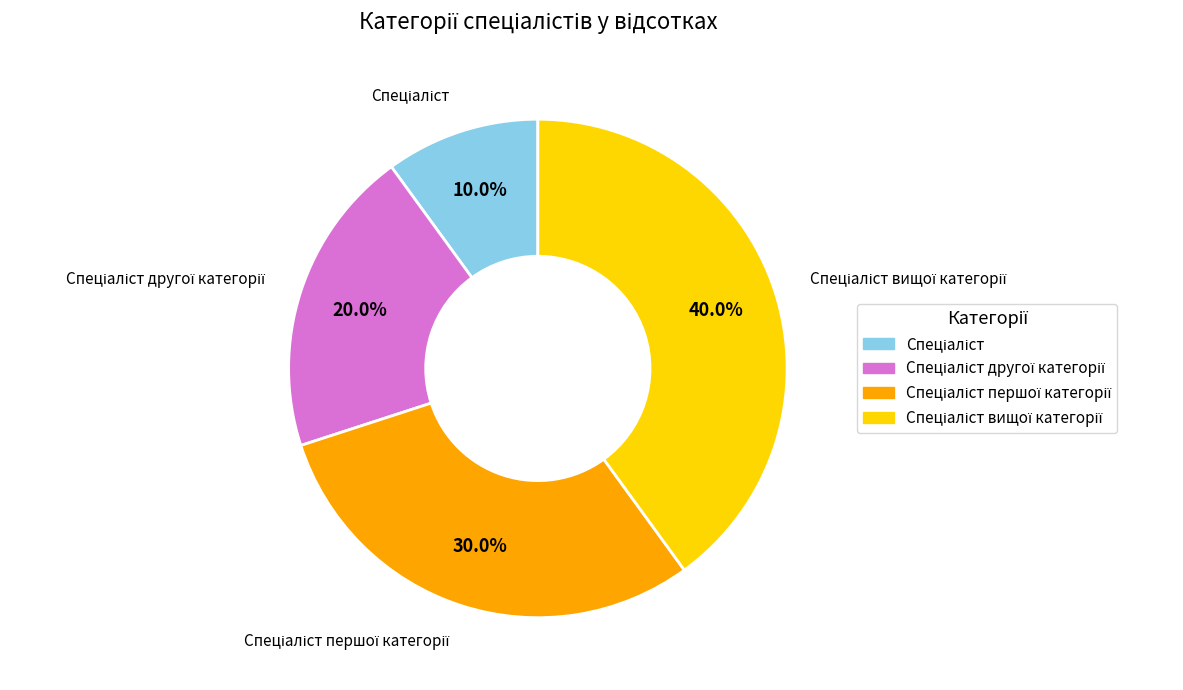

Does any single category account for the majority?

No